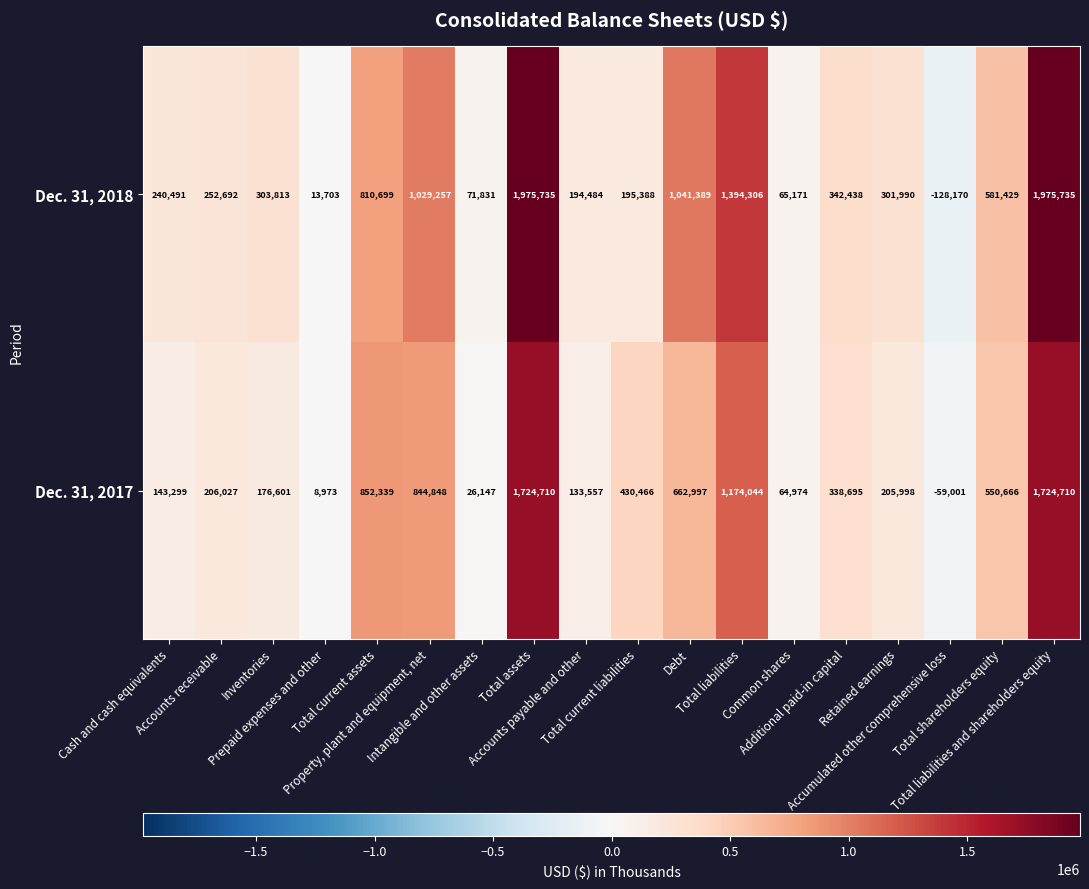

How many data points in Dec. 31, 2018 are less than 303813?

9